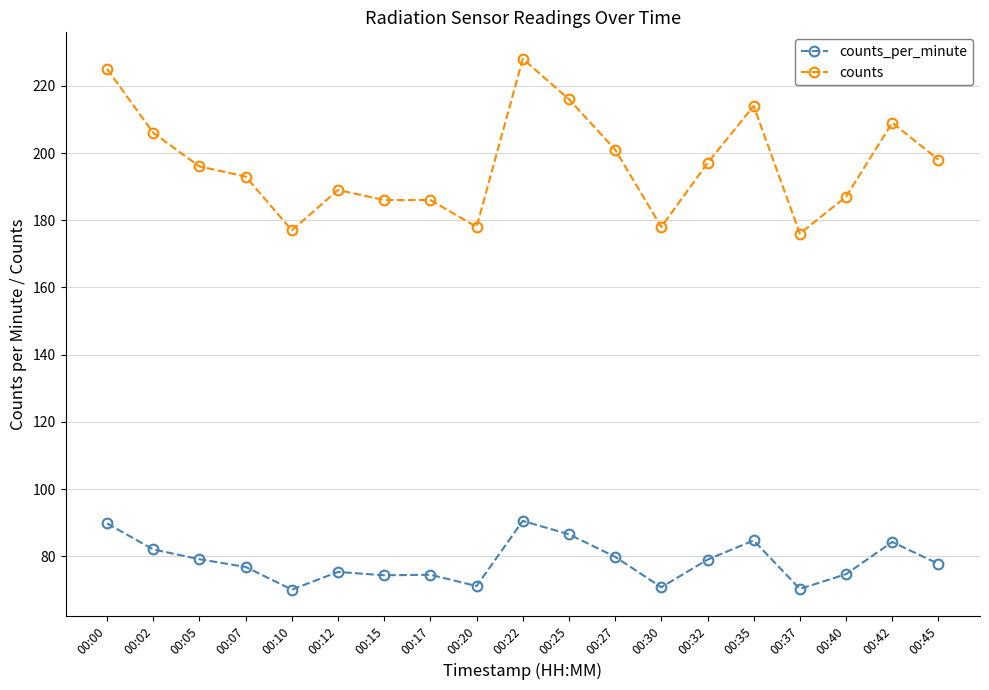

Which series has the largest total across all categories?

counts